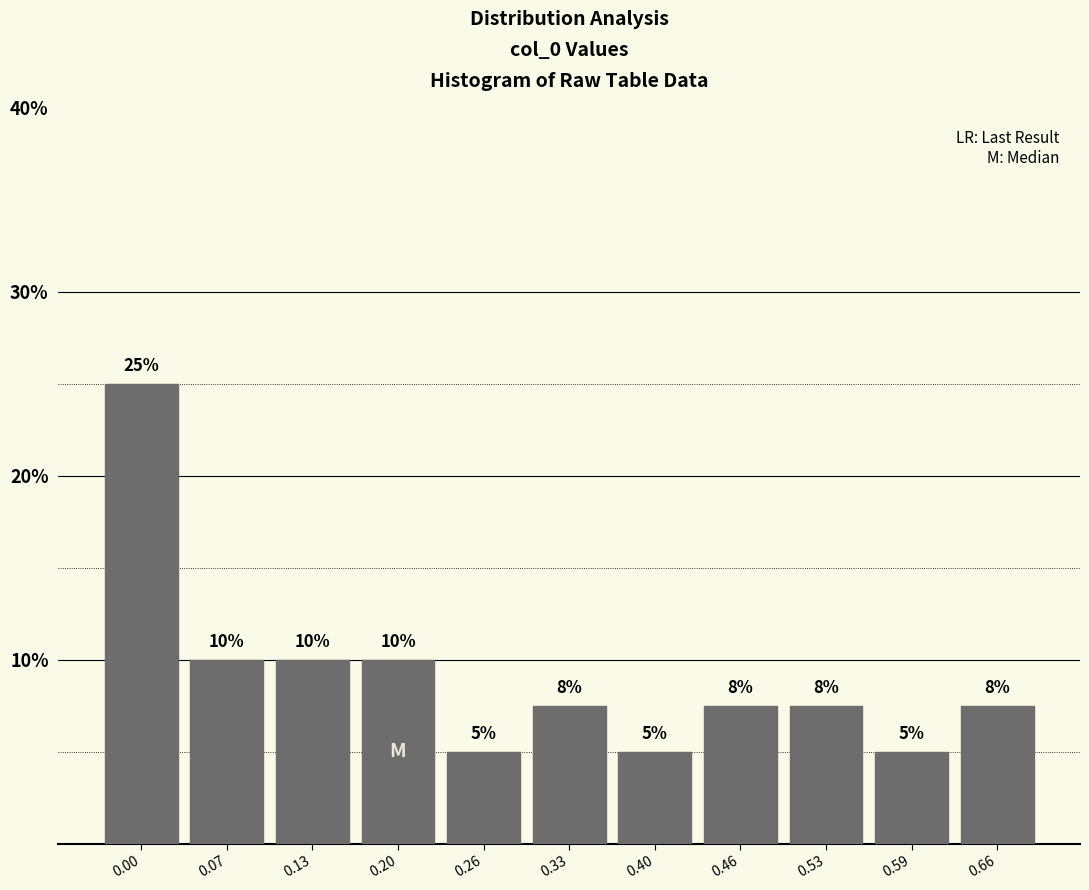

What value does the data have at 0.40?

5.0